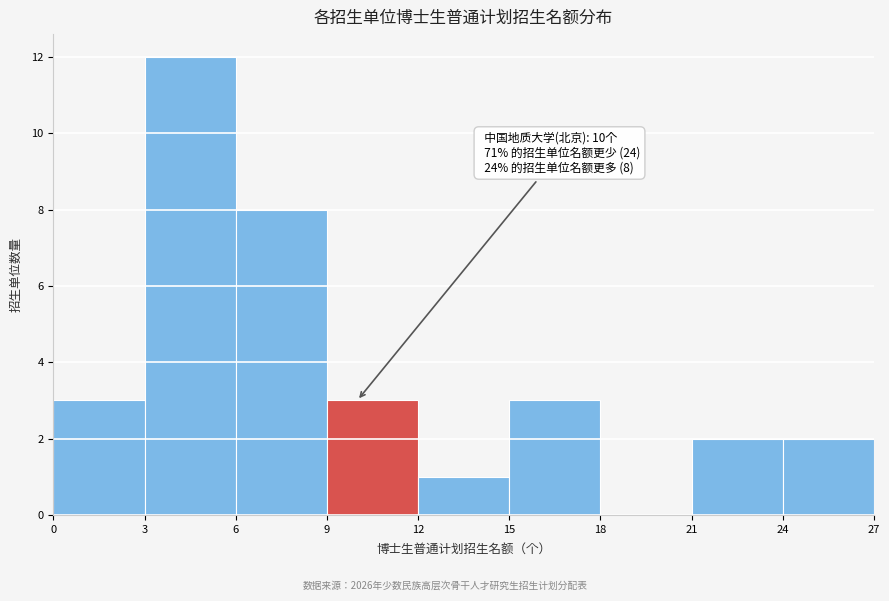

Over which range of the x-axis is the bar tallest?

3 to 6